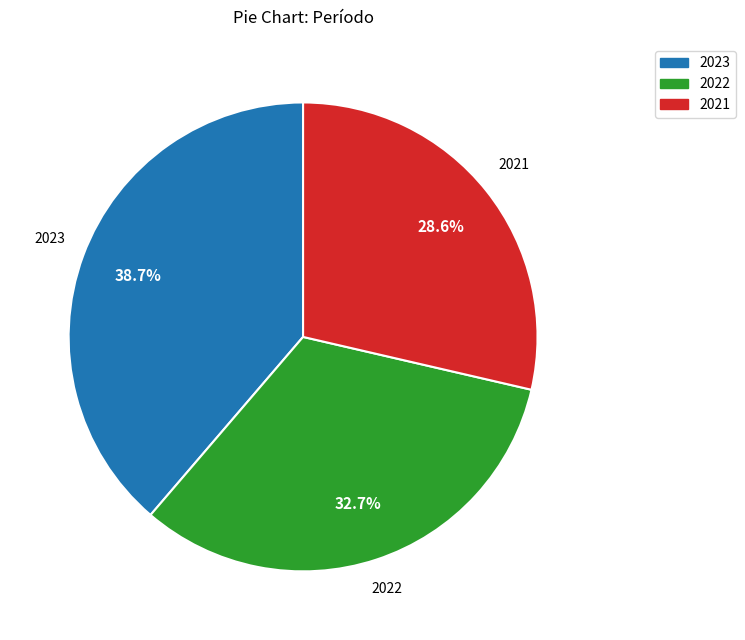

What percentage is the 2021 slice, to the nearest percent?

29%